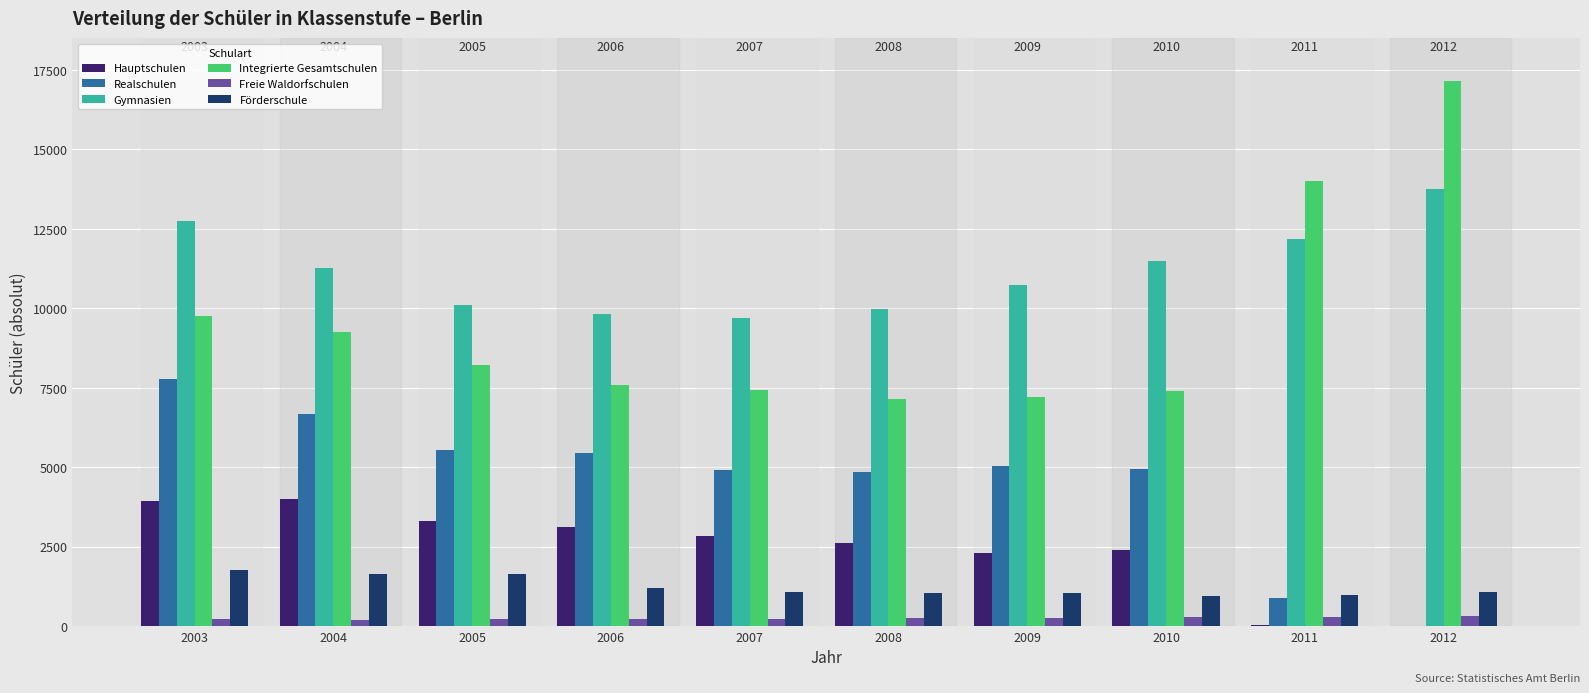

True or false: Realschulen has a value of 4912 at 2007.

True